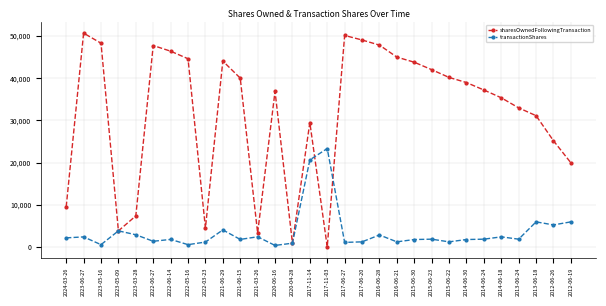

What is the value of the transactionShares point at the 5th from the left?

2893